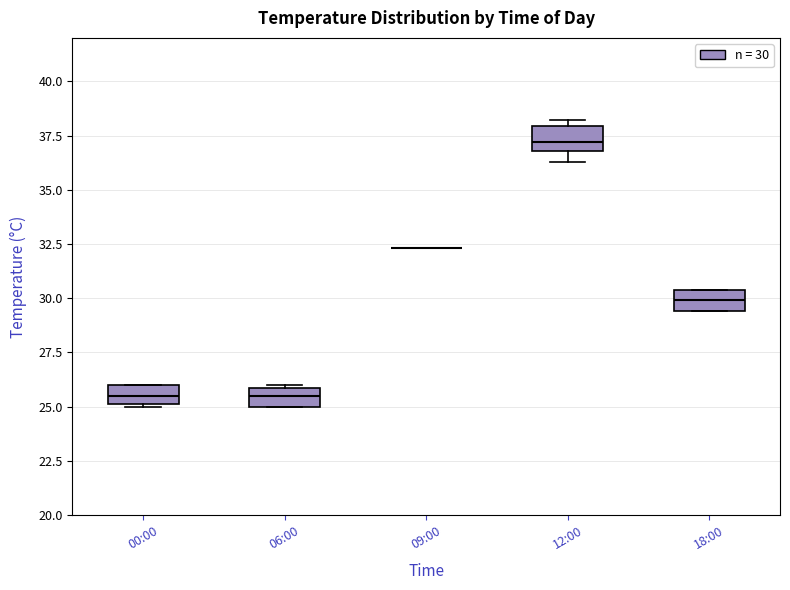

Reading left to right, read every box against the y-axis: the position of its median line, the range the box covers, and the ends of its whiskers. The values are not printed on the chart, so give them approximately, as read against the axis.

00:00: median 25.5, box 25.0 to 26.0, whiskers 25.0 to 26.0
06:00: median 25.5, box 25.0 to 26.0, whiskers 25.0 to 26.0
09:00: box collapsed to a line at 32.5, whiskers 32.5 to 32.5
12:00: median 37.0 (just above the box's lower edge), box 37.0 to 38.0, whiskers 36.5 to 38.0 (just above the box's upper edge)
18:00: median 30.0, box 29.5 to 30.5, whiskers 29.5 to 30.5